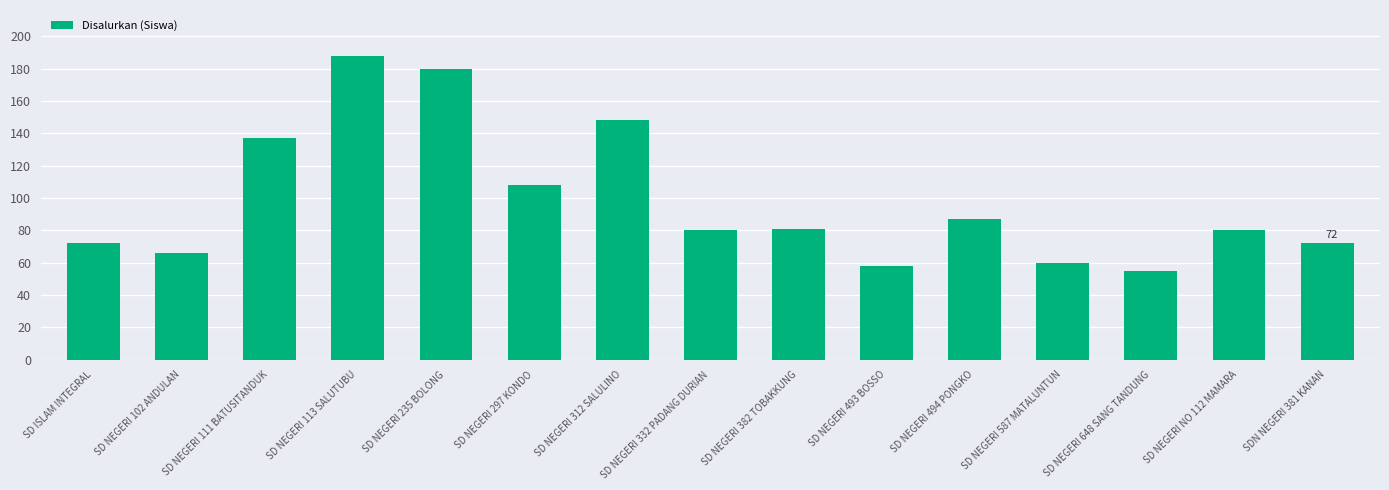

Count the number of categories in the chart.

15